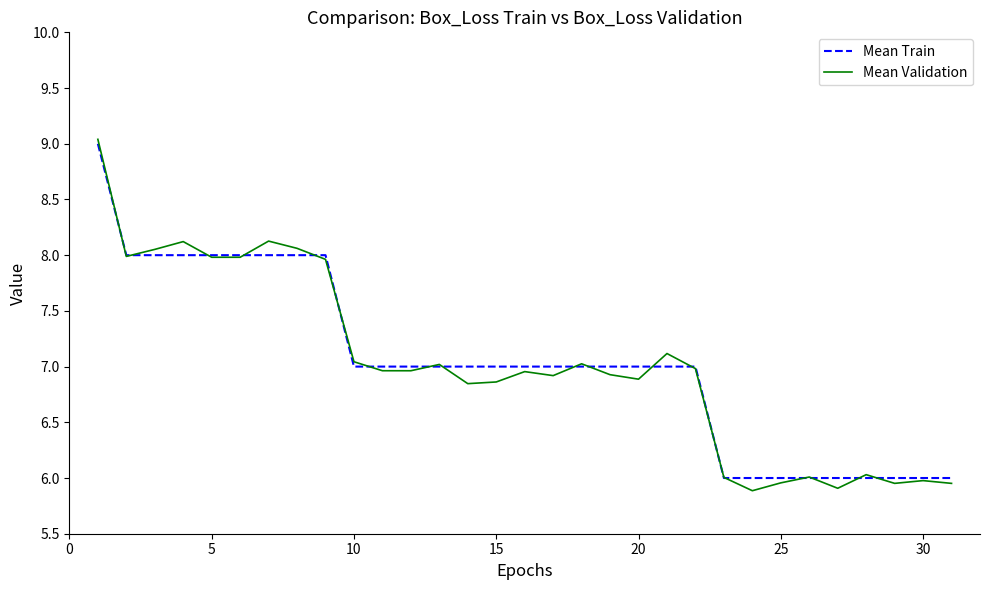

How many lines are shown in the chart?

2